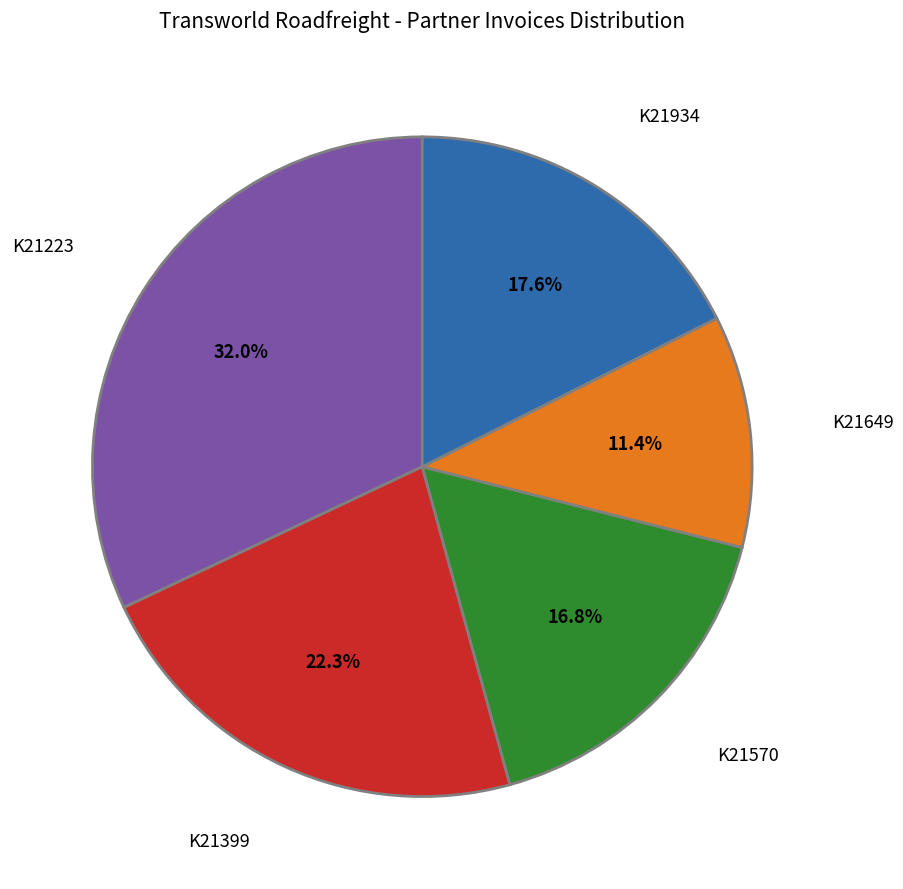

Combined, do K21399 and K21649 account for over 50%?

No